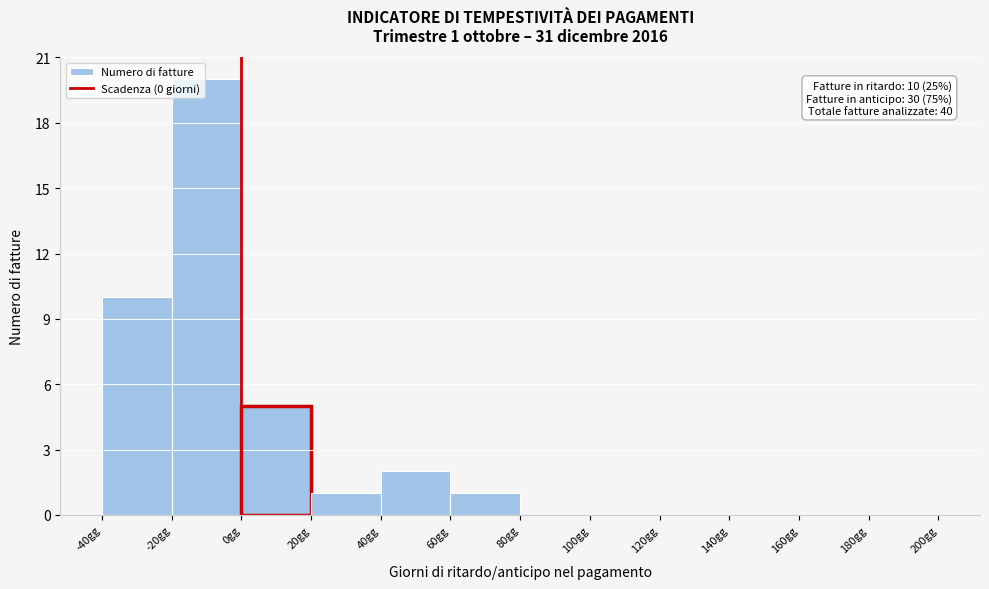

Which range on the x-axis has the tallest bar?

-20 to 0